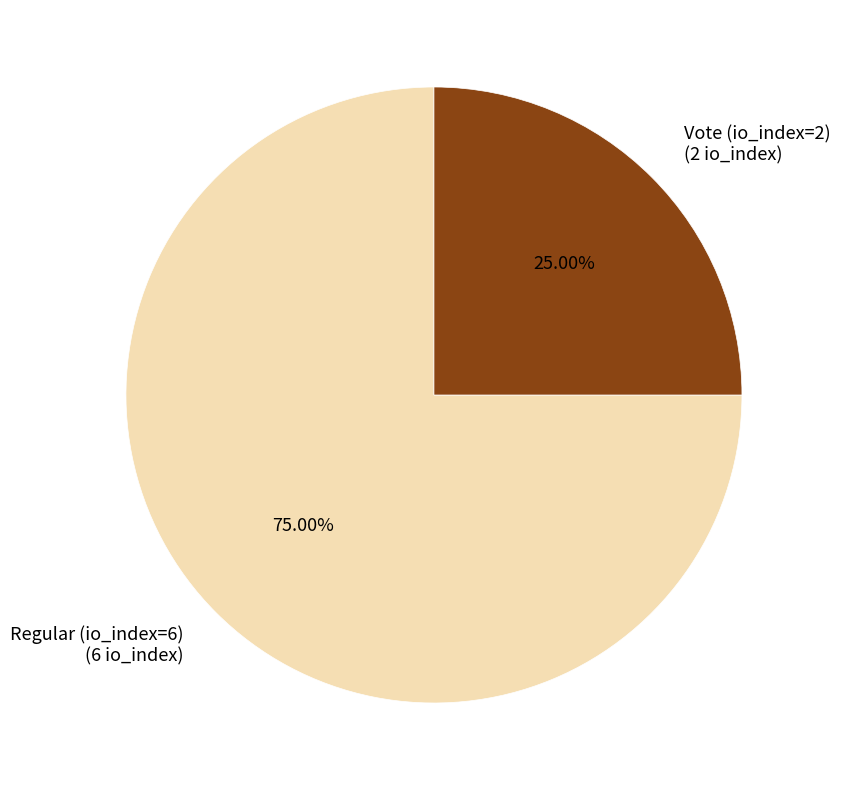

The Vote (io_index=2) slice represents 36% of the pie. True or false?

False